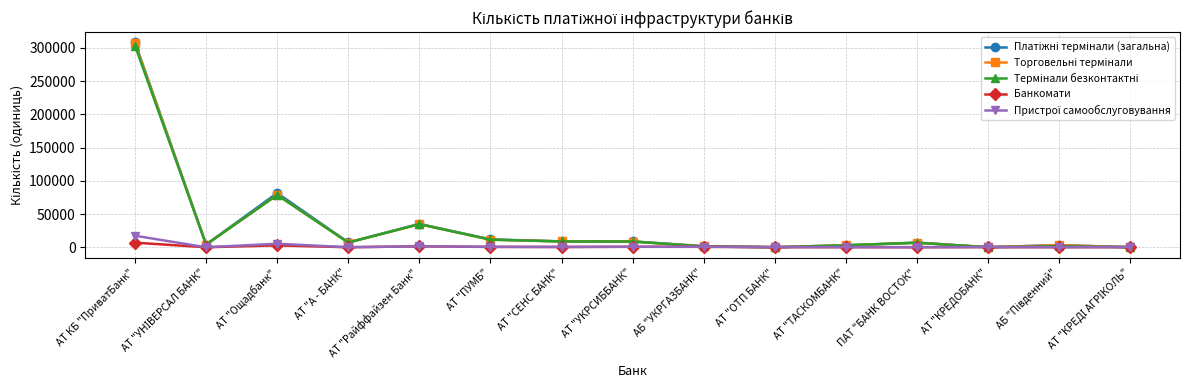

How many data points does each series have?

15